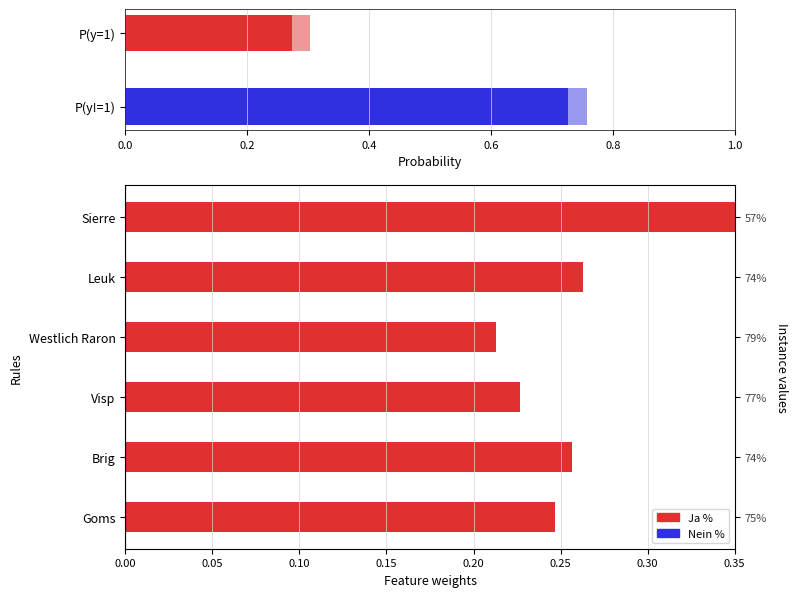

Reading left to right, transcribe all the data shown in this chart.

Goms=0.2	Brig=0.3	Visp=0.2	Westlich Raron=0.2	Leuk=0.3	Sierre=0.4